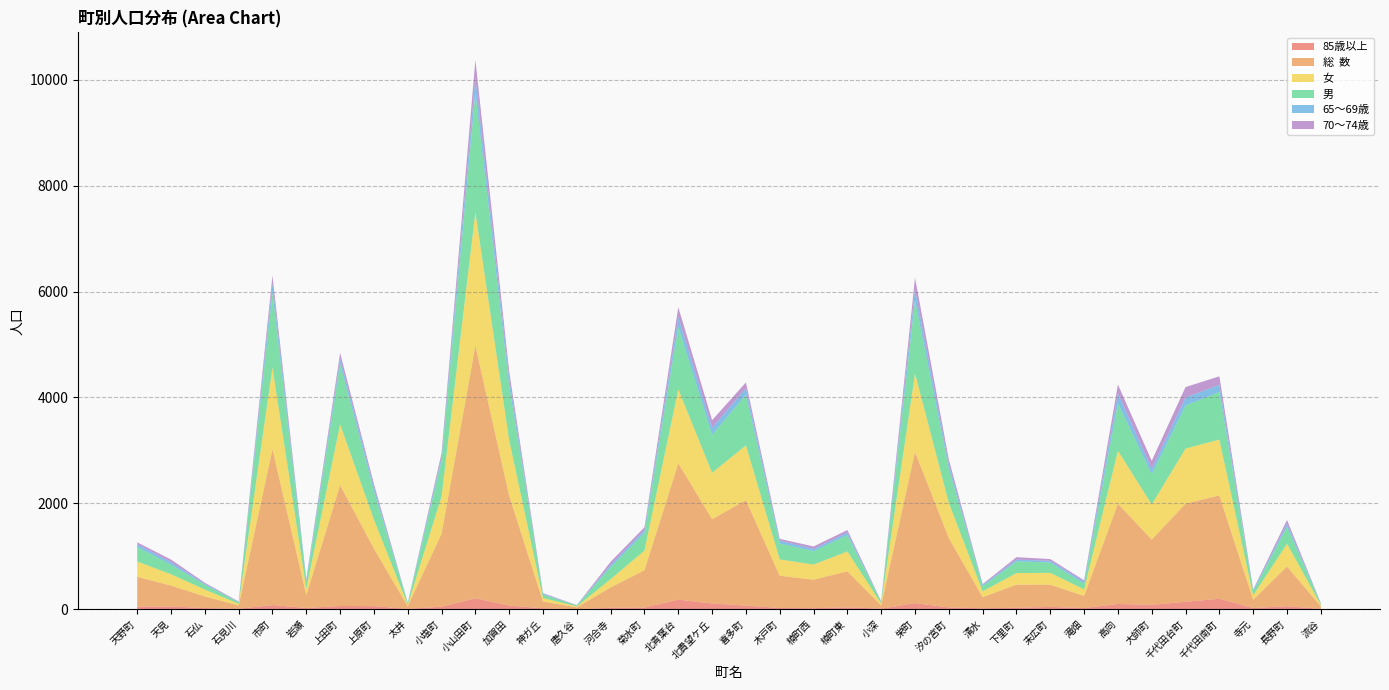

Reading left to right, transcribe all the data shown in this chart.

85歳以上: 49	51	21	7	78	22	60	58	5	48	204	69	16	0	26	32	179	107	68	22	19	34	10	114	32	17	27	43	21	98	82	139	197	23	56	5
総  数: 564	394	220	62	2948	245	2285	1087	52	1379	4777	2076	129	35	385	705	2578	1593	1993	610	539	682	64	2860	1313	209	438	419	230	1895	1234	1855	1953	157	751	49
女: 288	215	130	33	1542	122	1148	547	26	706	2520	1048	66	18	157	370	1397	878	1034	309	285	375	32	1480	664	111	217	224	123	1000	663	1041	1055	82	430	27
男: 276	179	90	29	1406	123	1137	540	26	673	2257	1028	63	17	228	335	1181	715	959	301	254	307	32	1380	649	98	221	195	107	895	571	814	898	75	321	22
65～69歳: 51	50	19	4	181	40	104	76	9	74	295	137	15	1	43	54	187	137	121	53	42	50	4	214	82	23	33	33	39	188	106	152	137	21	57	6
70～74歳: 35	49	19	10	151	18	107	58	5	68	327	131	14	6	57	52	183	141	110	34	46	47	9	216	88	16	47	33	25	169	147	196	160	15	70	6